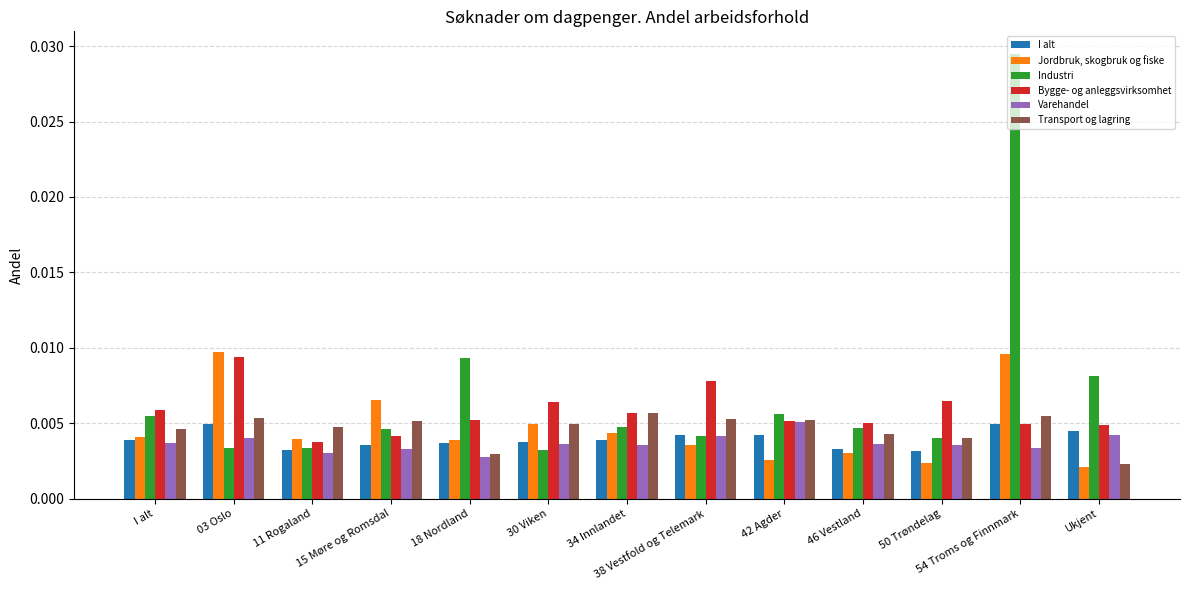

At 30 Viken, list the series in order from largest to smallest.

Bygge- og anleggsvirksomhet, Jordbruk, skogbruk og fiske, Transport og lagring, I alt, Varehandel, Industri